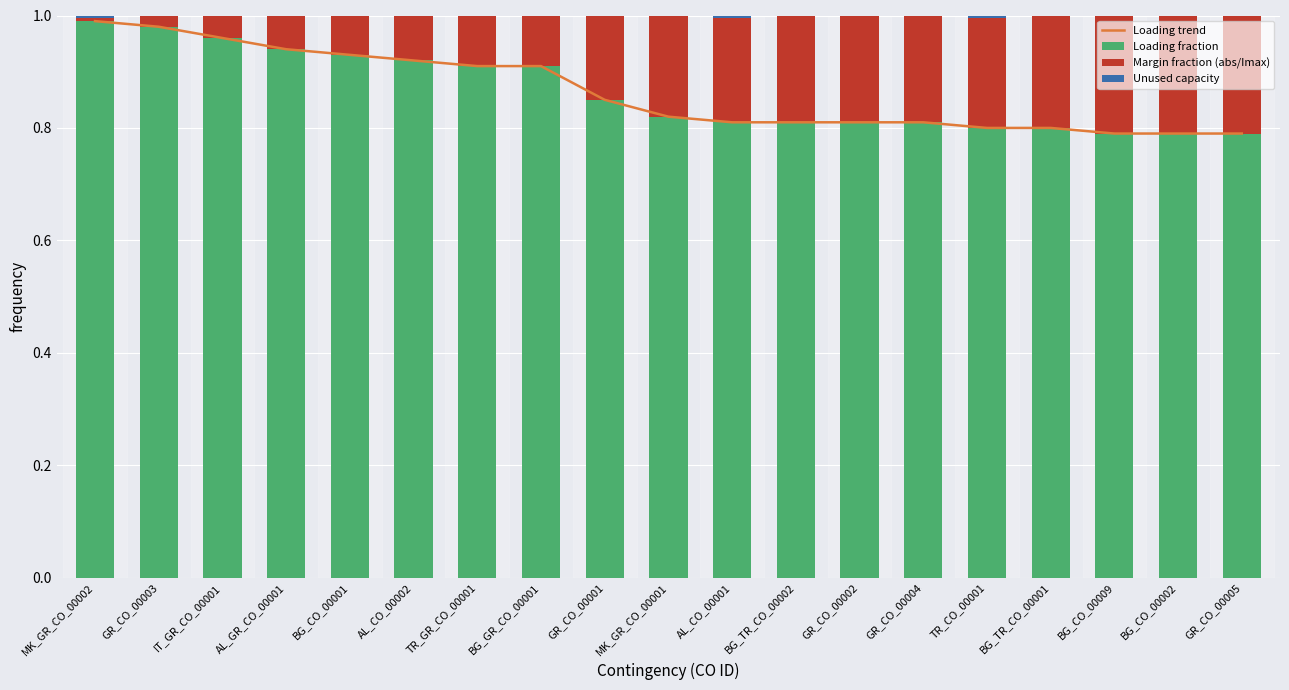

Reading right to left, list all the values displayed in this chart.

Loading trend: 0.8	0.8	0.8	0.8	0.8	0.8	0.8	0.8	0.8	0.8	0.8	0.9	0.9	0.9	0.9	0.9	1.0	1.0	1.0
Loading fraction: 0.8	0.8	0.8	0.8	0.8	0.8	0.8	0.8	0.8	0.8	0.8	0.9	0.9	0.9	0.9	0.9	1.0	1.0	1.0
Margin fraction (abs/Imax): 0.2	0.2	0.2	0.2	0.2	0.2	0.2	0.2	0.2	0.2	0.1	0.1	0.1	0.1	0.1	0.1	0.0	0.0	0.0
Unused capacity: 0.0	0.0	0.0	0.0	0.0	0.0	0.0	0.0	0.0	0.0	0.0	0.0	0.0	0.0	0.0	0.0	0.0	0.0	0.0